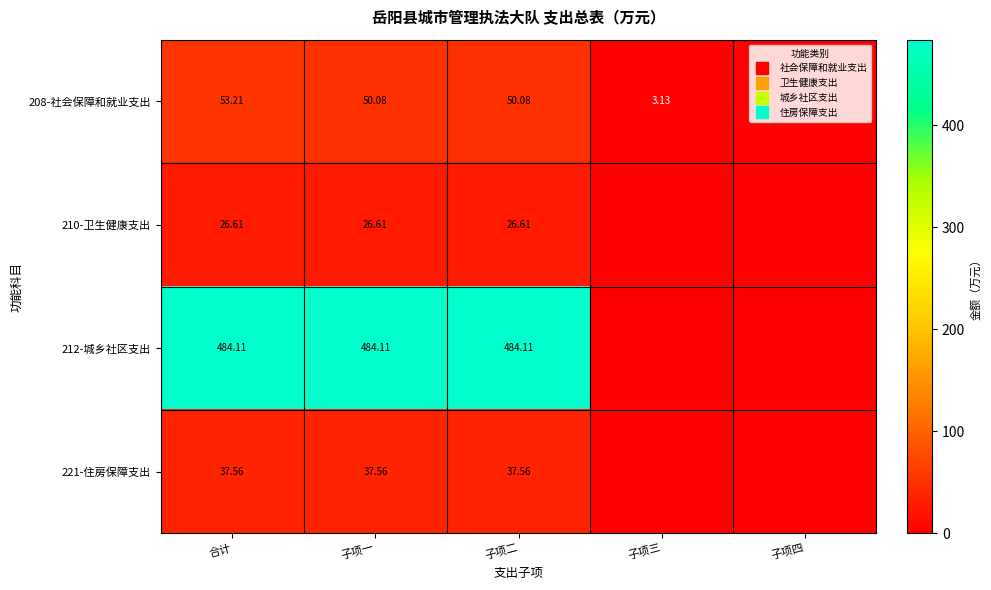

How many distinct data groups are displayed?

4